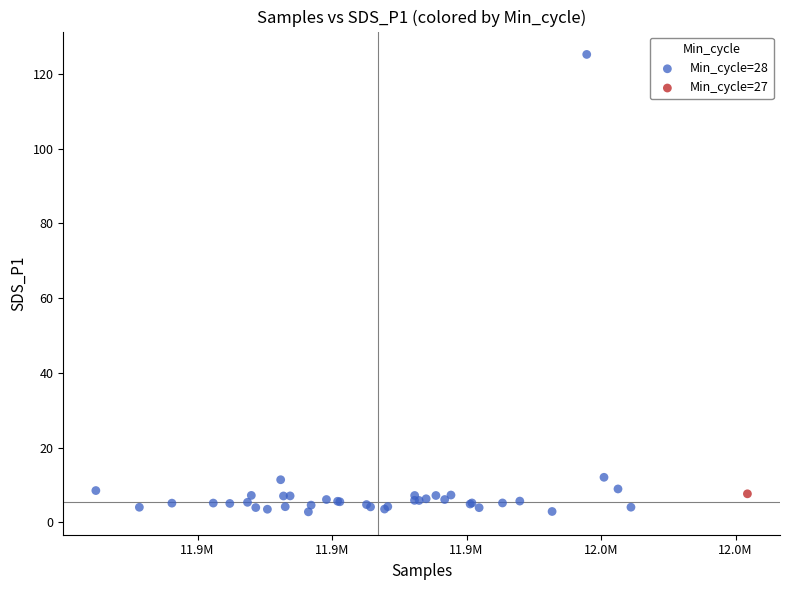

What are all the series names shown in the legend?

Min_cycle=28, Min_cycle=27